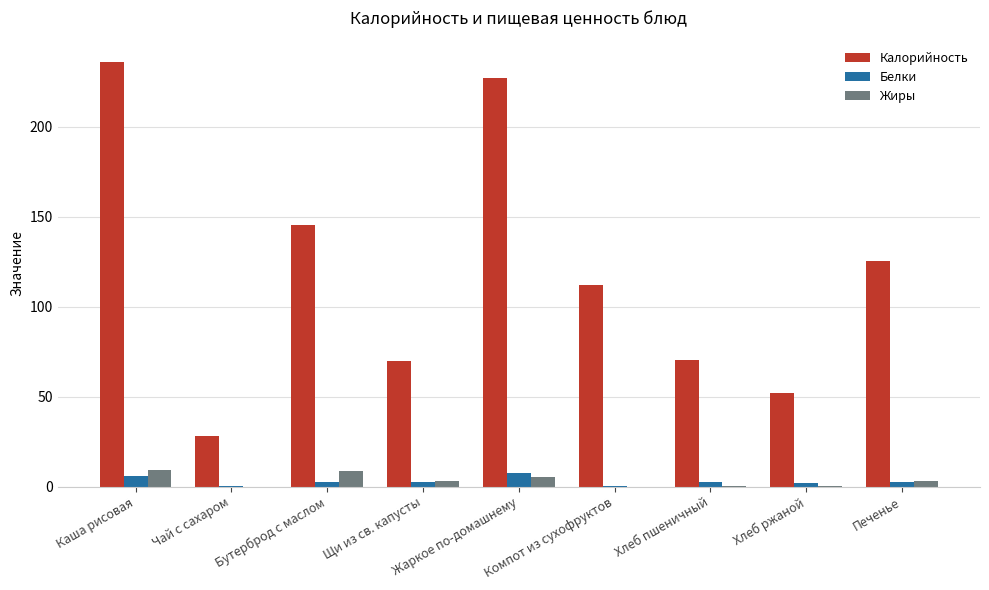

What is the sum of all Жиры values?

29.8